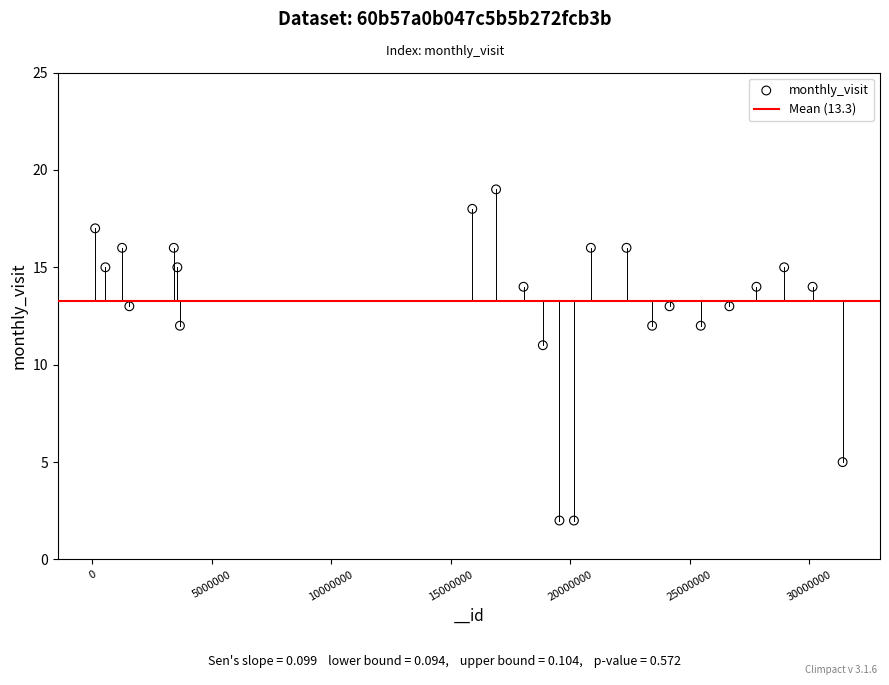

What is the range of X values (max minus min)?

31298660